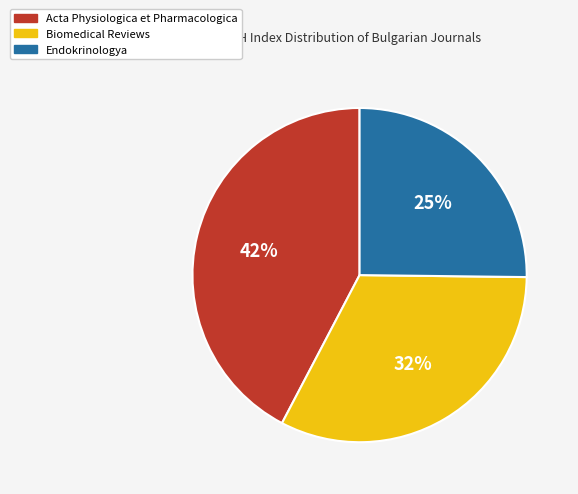

What is the ratio of the value at Acta Physiologica et Pharmacologica to the value at Endokrinologya?

1.7